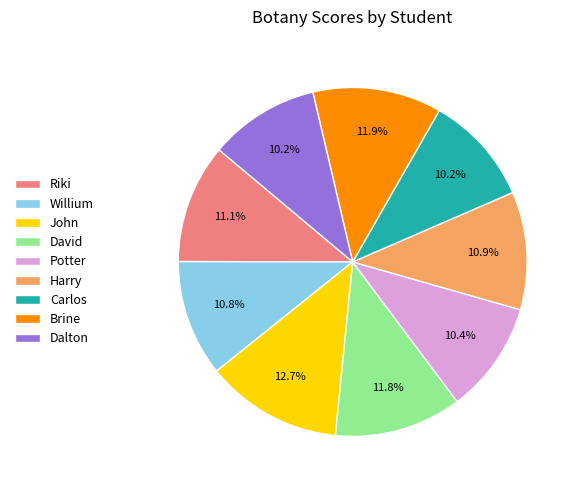

Does Dalton account for over 50% of the chart?

No